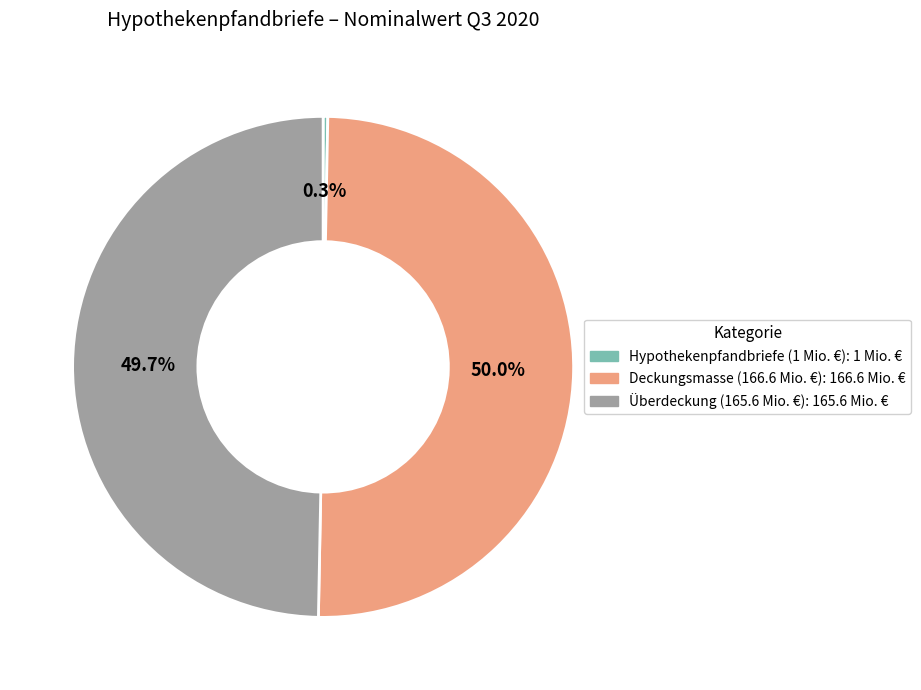

What is the total percentage of Überdeckung (165.6 Mio. €): 165.6 Mio. € and Deckungsmasse (166.6 Mio. €): 166.6 Mio. €?

99.7%